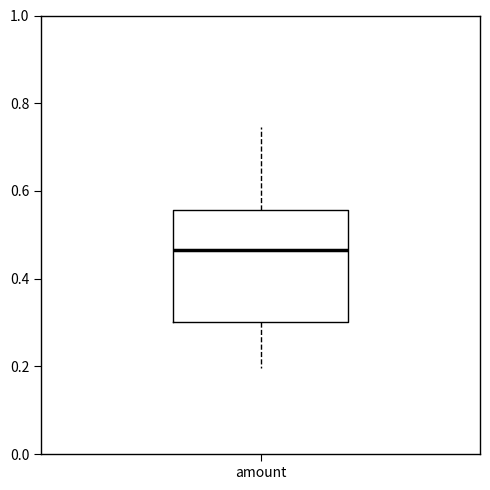

Transcribe this box plot: give where the median line is, the range the box spans, and where the two whiskers end, as read against the y-axis. The values are not printed on the chart, so give them approximately, as read against the axis.

median 0.46, box 0.30 to 0.56, whiskers 0.20 to 0.74